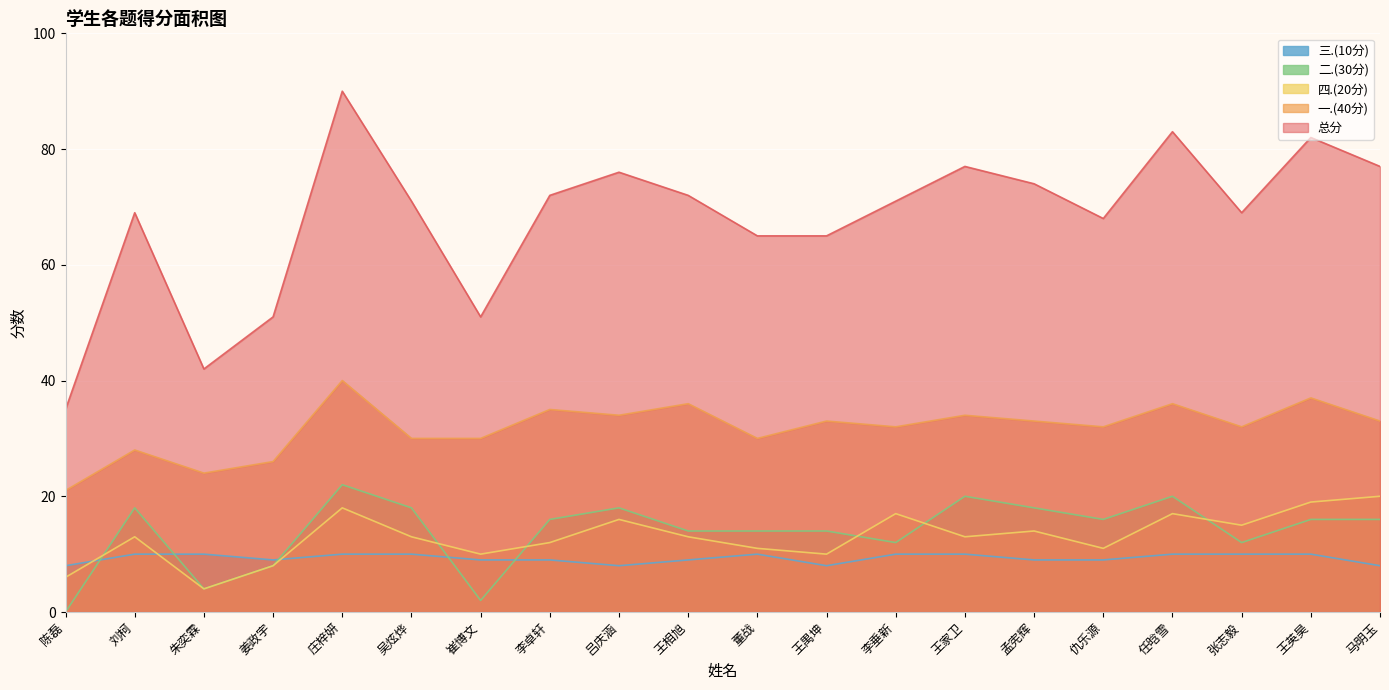

What is the value of the 一.(40分) point at the 19th from the left?

37